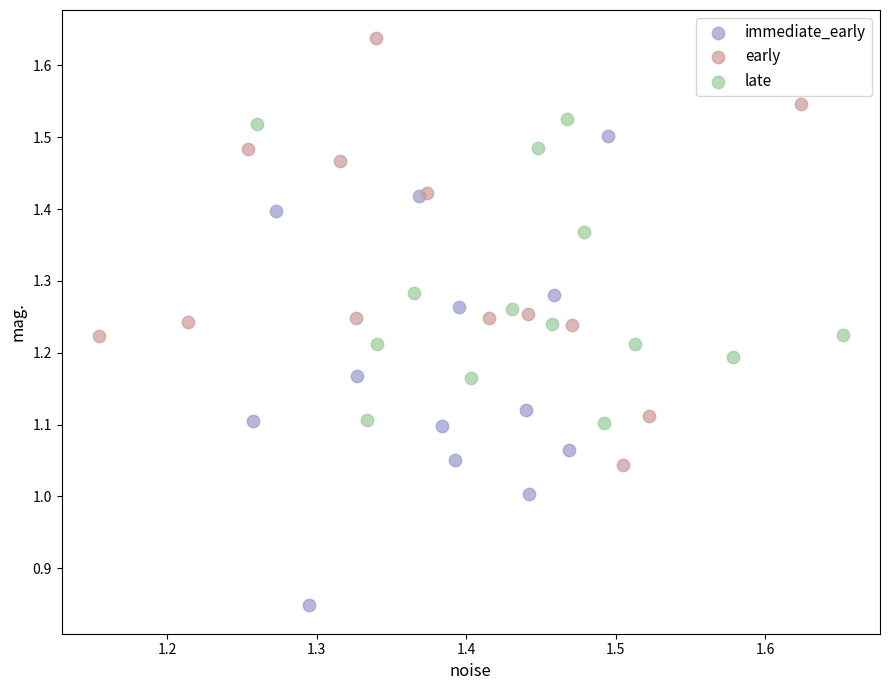

Which series contains the lowest Y value?

immediate_early